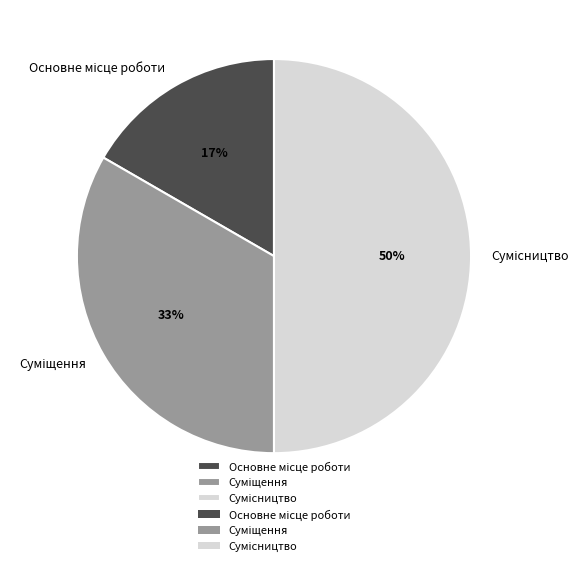

To the nearest percent, what is the average slice percentage?

33%